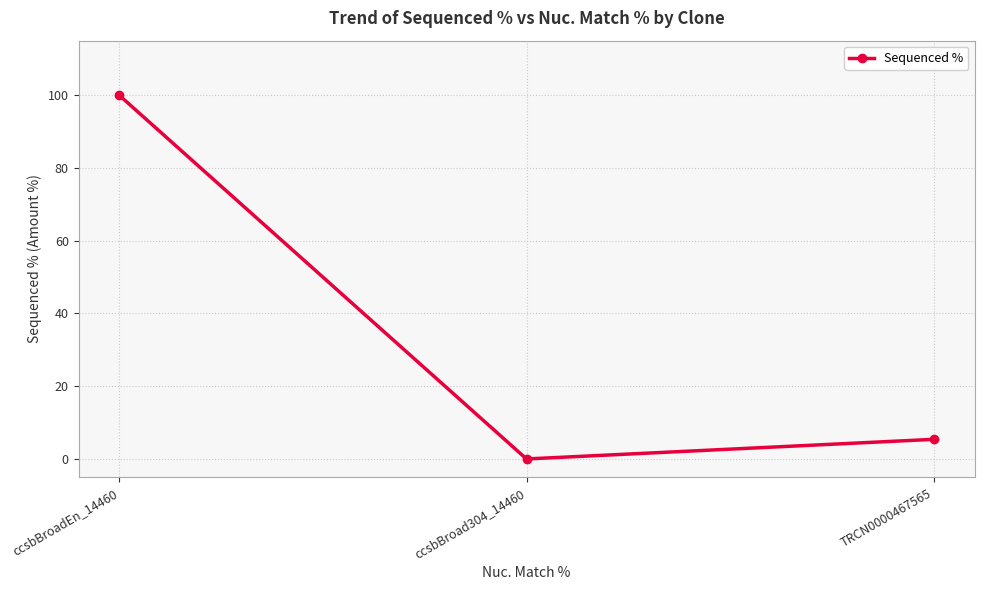

True or false: the data shows 5.4 at TRCN0000467565.

True